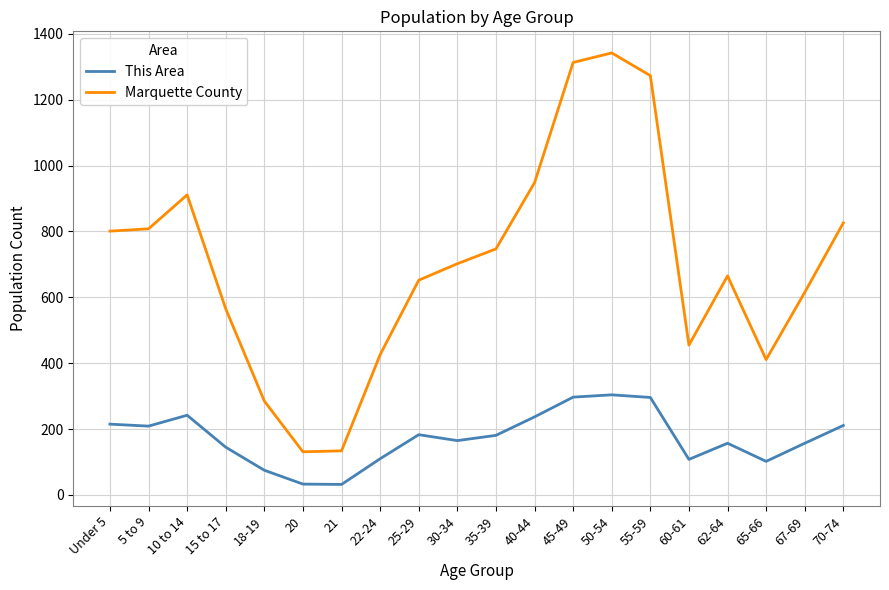

Is the value of This Area at 45-49 greater than the value of Marquette County at 67-69?

No